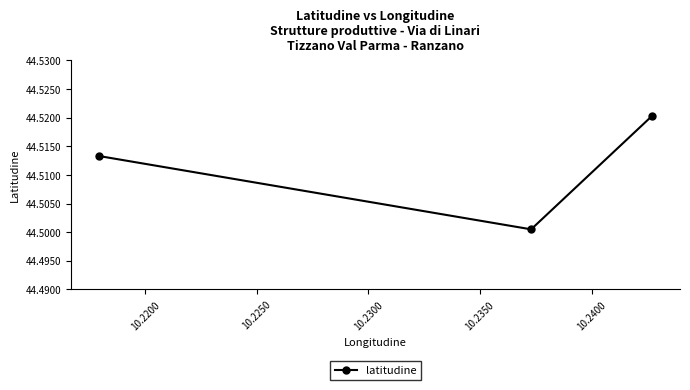

What is the sum of all values?

133.5